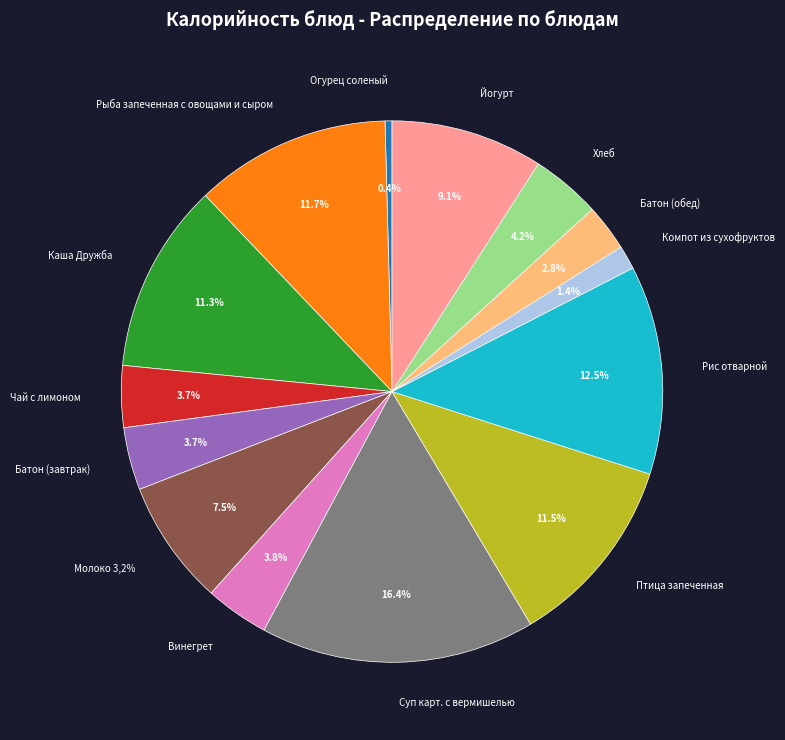

Does Каша Дружба account for over 50% of the chart?

No